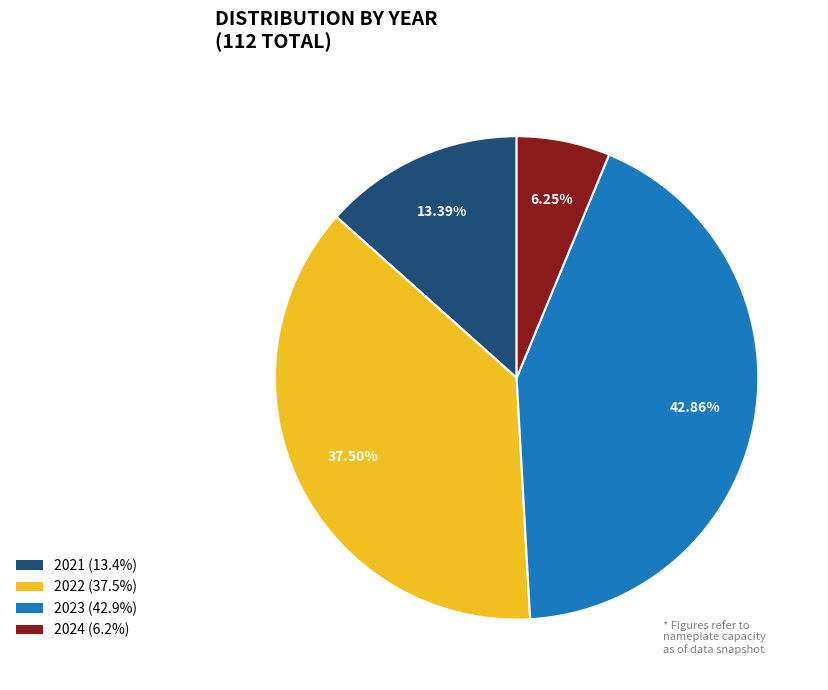

To the nearest percent, what is the difference between the 2021 and 2023 slice percentages?

29%